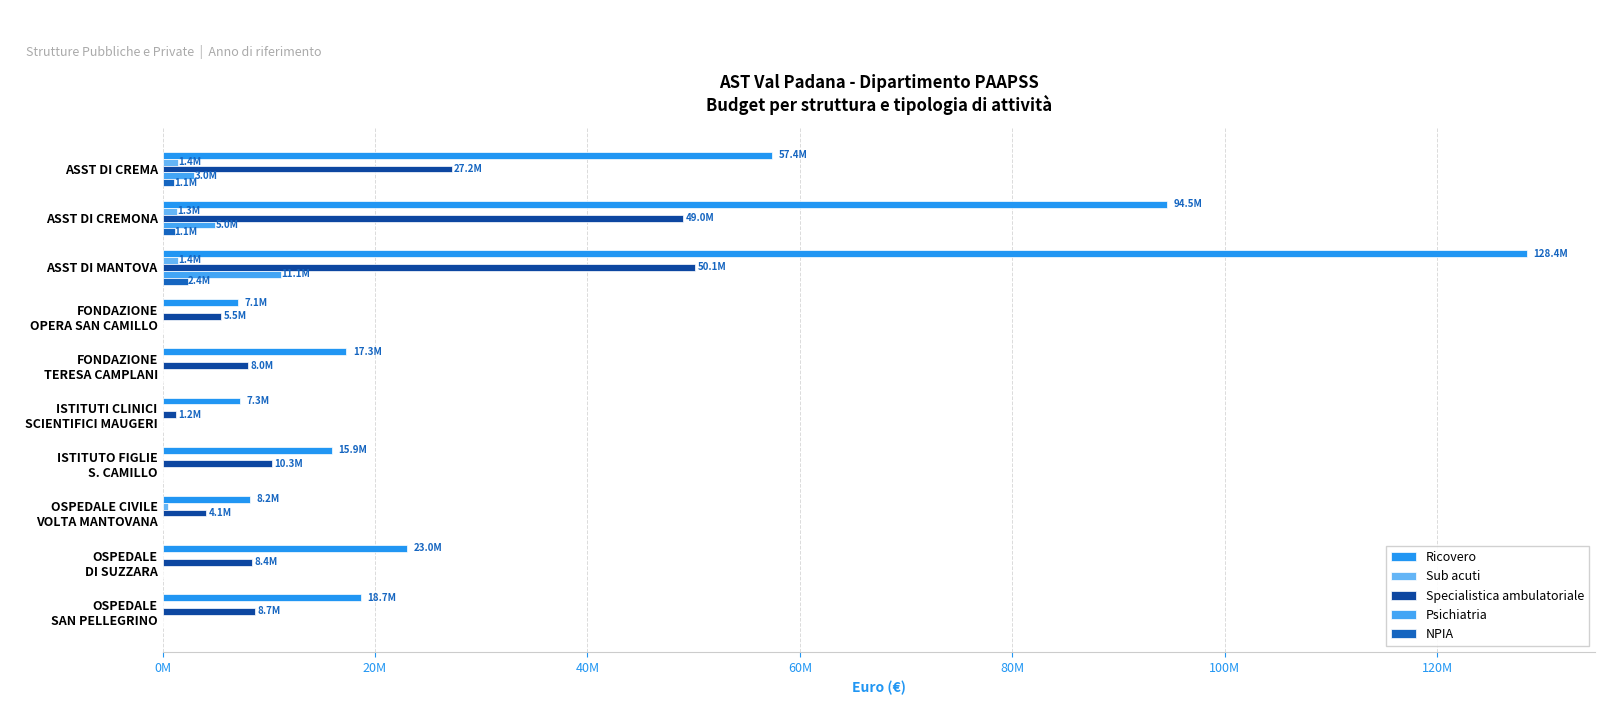

Reading left to right, what are all the values shown in this chart?

Ricovero: 57369182.3	94520773.0	128442231.6	7096045.0	17277868.5	7287486.4	15937793.8	8218077.8	22976393.0	18656377.7
Sub acuti: 1440000.0	1348117.7	1439906.7	0.0	0.0	0.0	0.0	539161.6	0.0	0.0
Specialistica ambulatoriale: 27199897.8	48977661.0	50098496.4	5481972.3	8004865.8	1243291.6	10252503.8	4117151.0	8400351.0	8728870.8
Psichiatria: 2982000.0	4954000.0	11104000.0	0.0	0.0	0.0	0.0	0.0	0.0	0.0
NPIA: 1108900.0	1123000.0	2389397.0	0.0	0.0	0.0	0.0	0.0	0.0	0.0